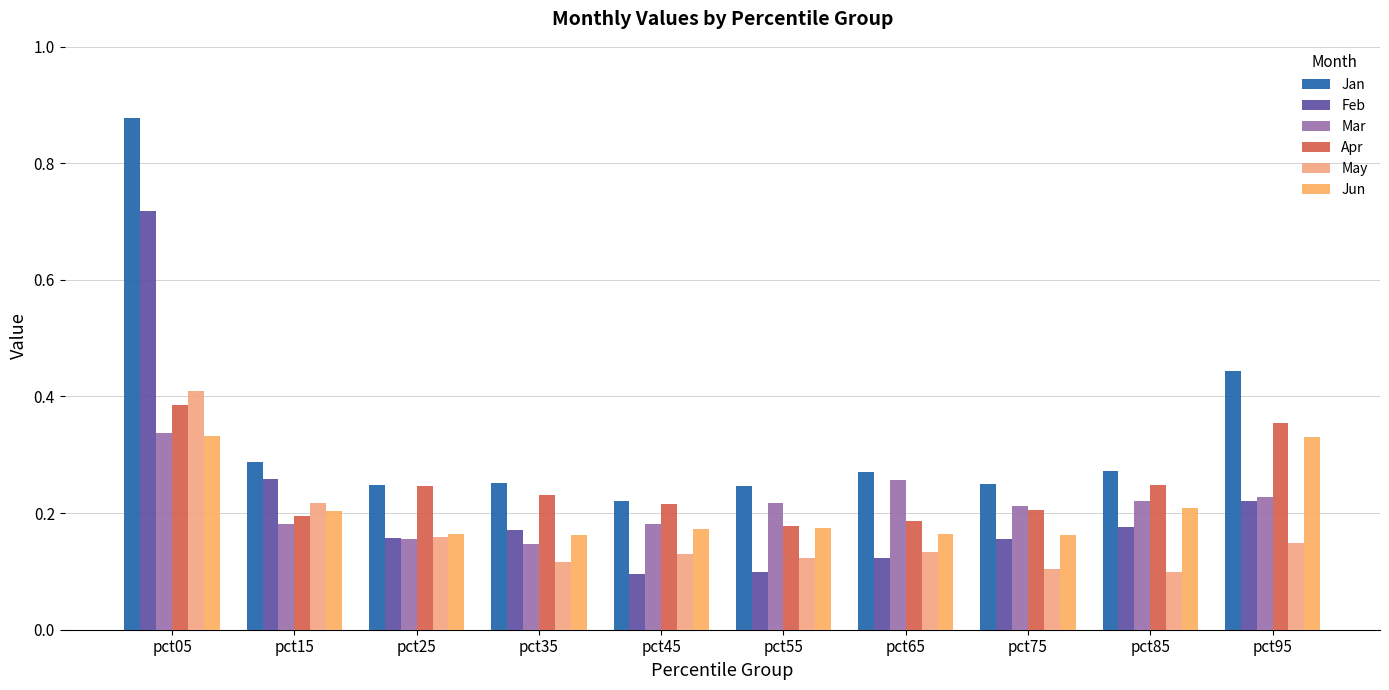

Which series has the largest range (max minus min)?

Jan